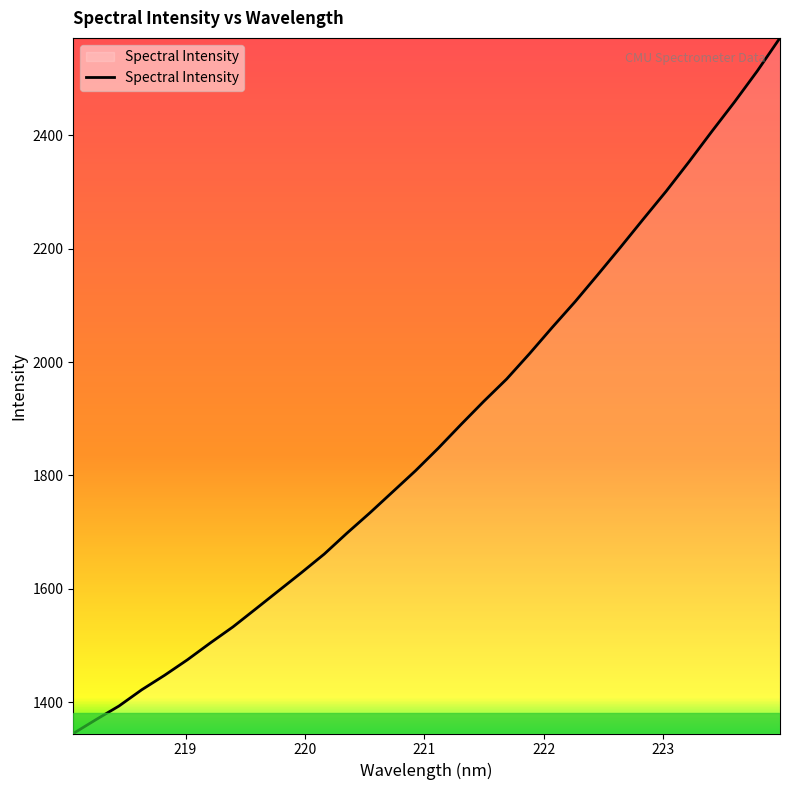

What is the smallest value displayed?

1345.3